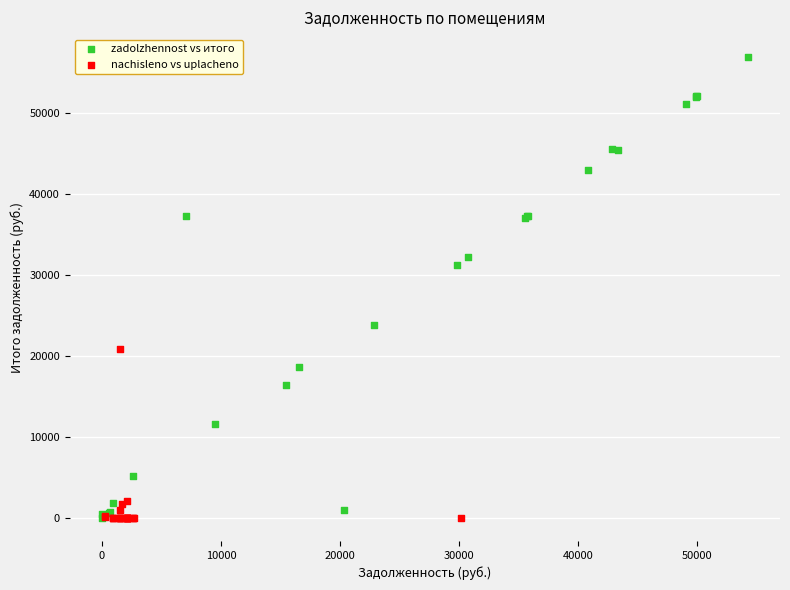

Which series reaches the maximum Y coordinate?

zadolzhennost vs итого